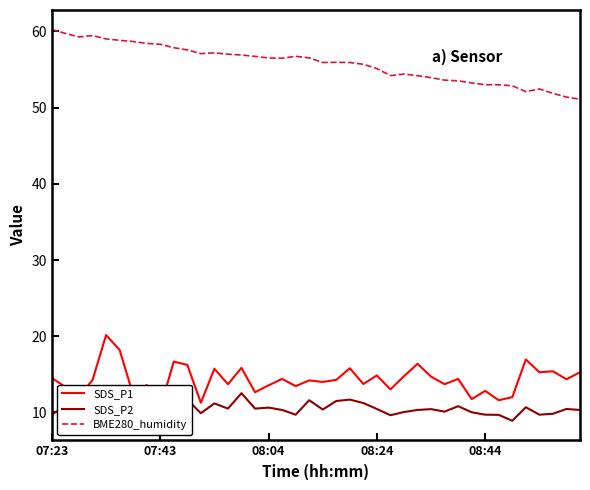

Count the number of data series in this chart.

3